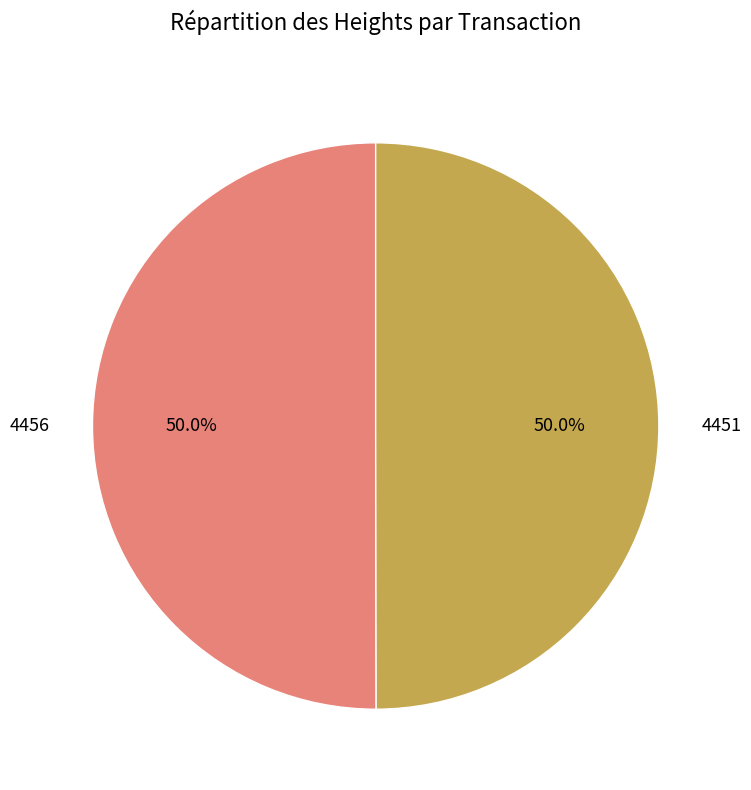

What portion of the pie excludes 4456?

50.0%